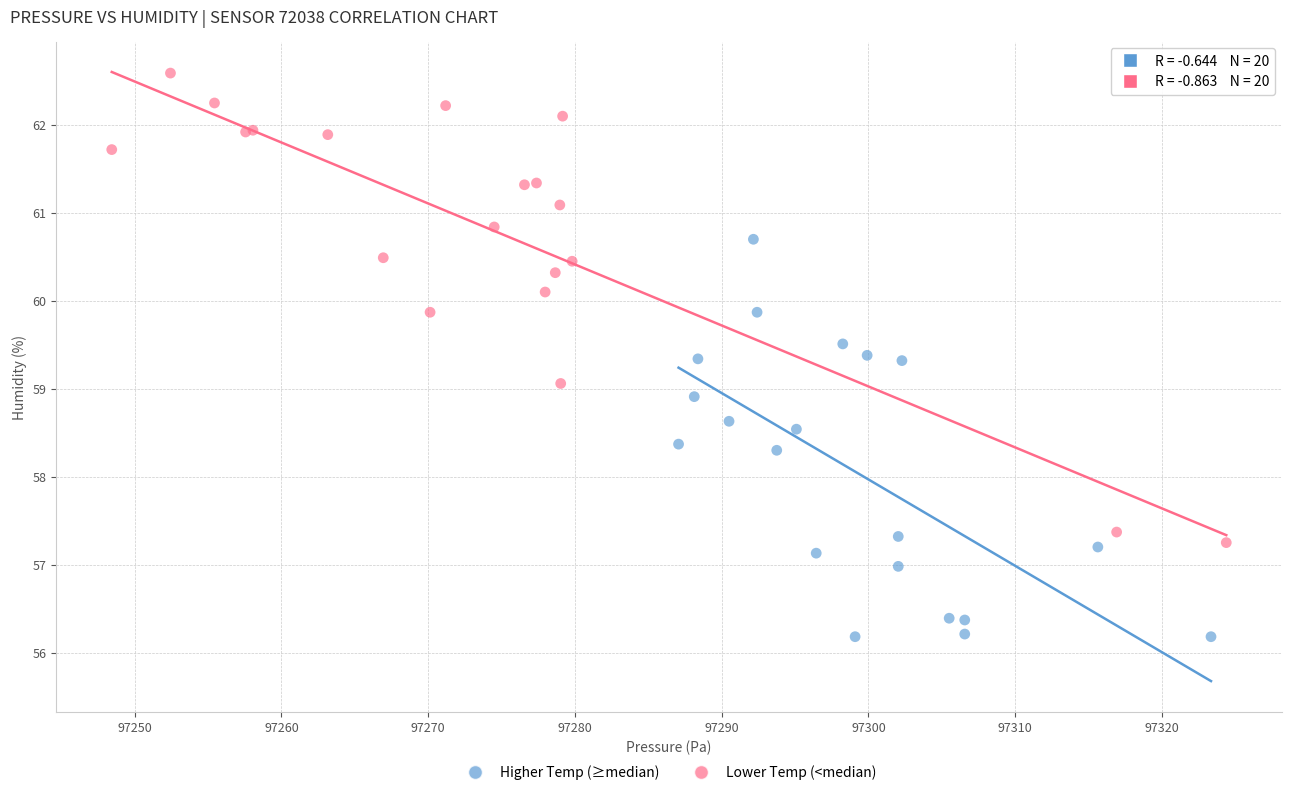

Which series contains the highest Y value?

Lower Temp (<median)